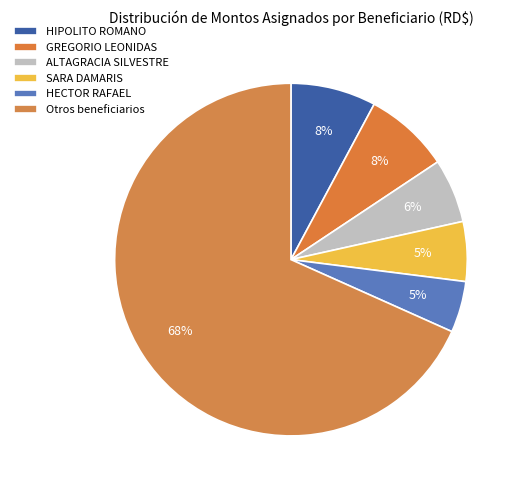

How many slices are in this pie chart?

6